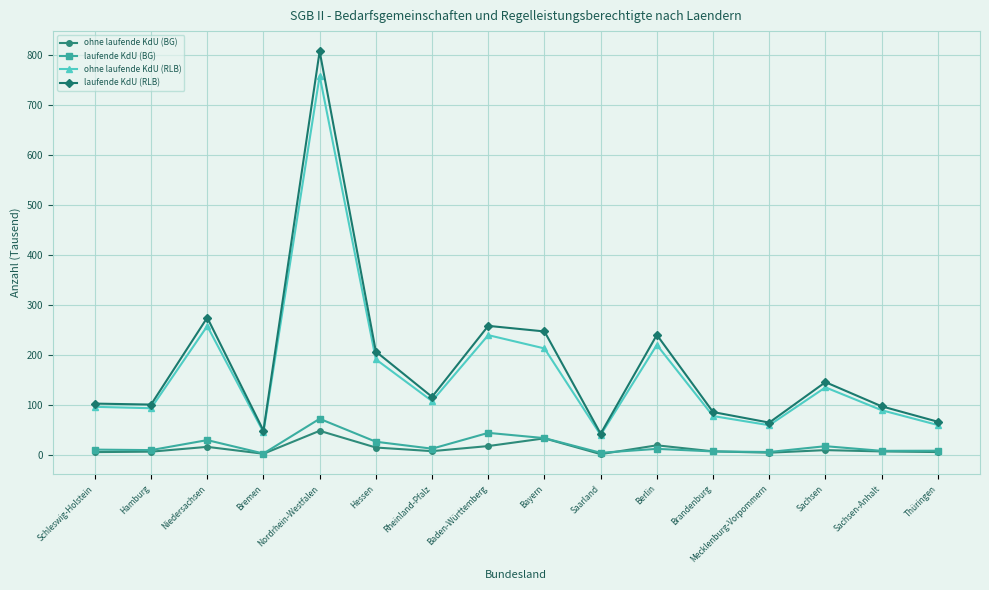

How many values in the ohne laufende KdU (BG) series exceed 8?

8